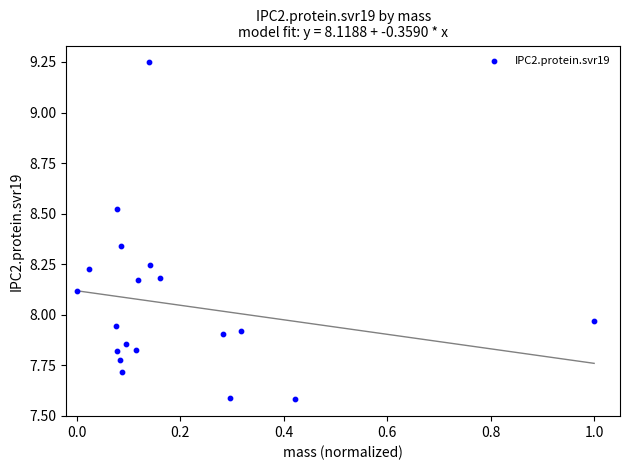

What is the range of X values (max minus min)?

1.0